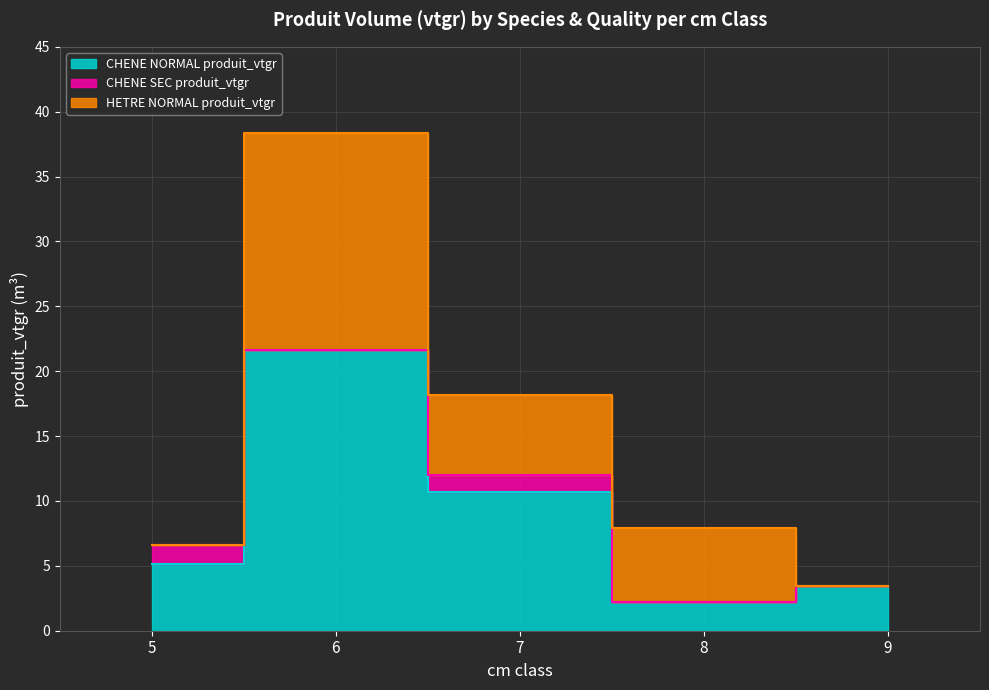

What is the difference between the highest and lowest values at 5?

5.1